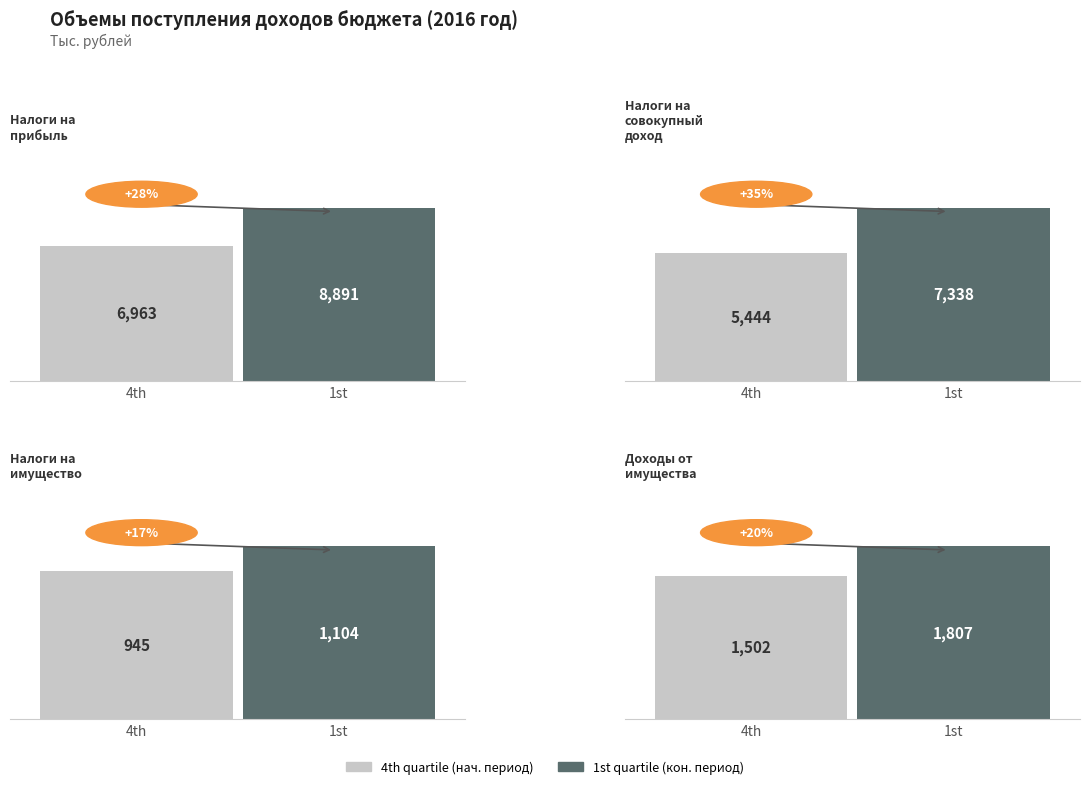

Is it true that 1st quartile equals 8890.6 at Налоги на
прибыль?

True